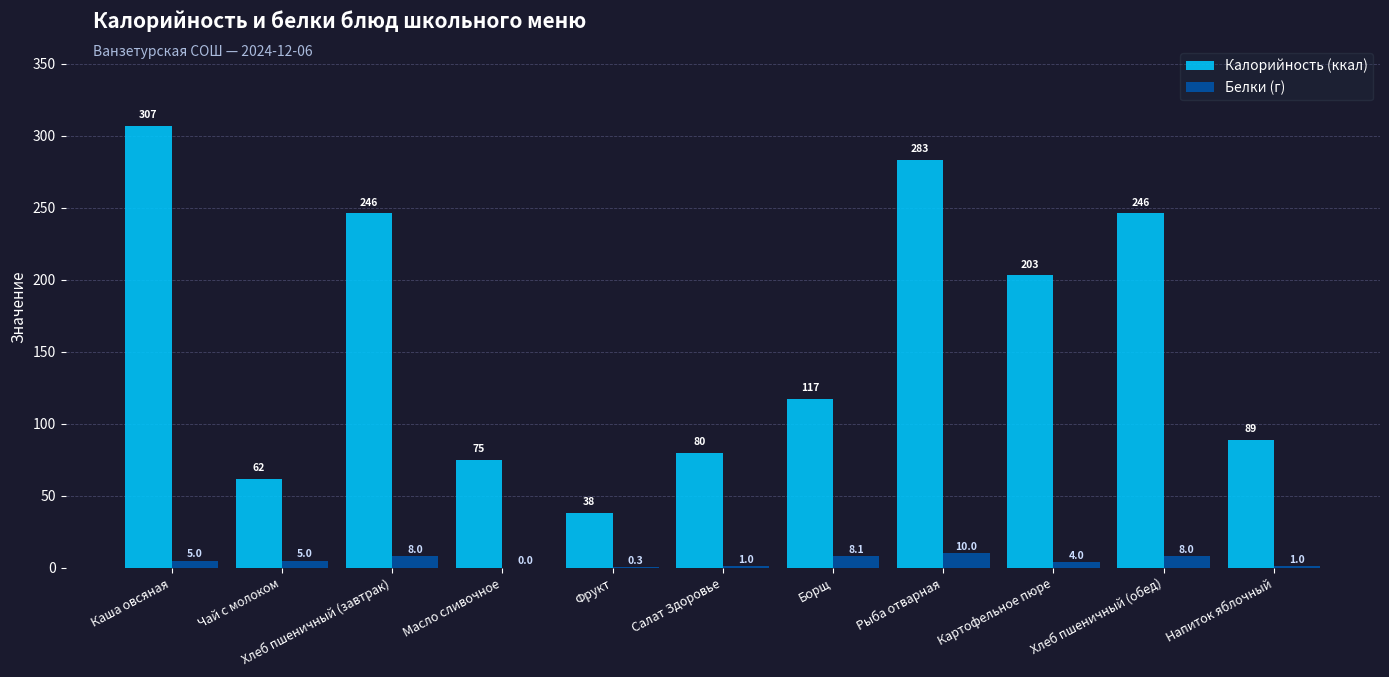

What is the sum of all Калорийность (ккал) values?

1745.4